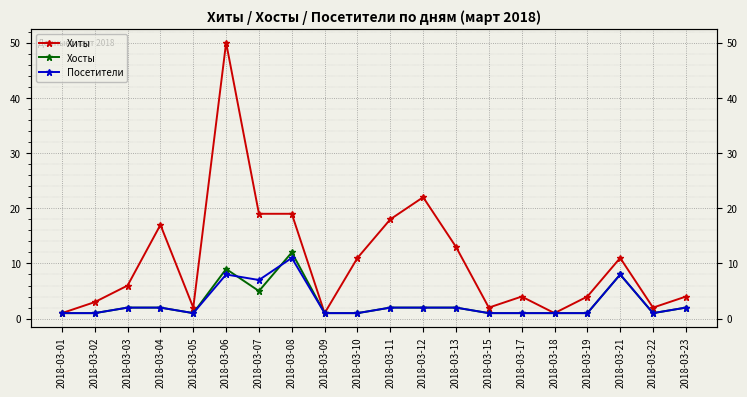

What is the value of the Хосты point at the 4th from the left?

2